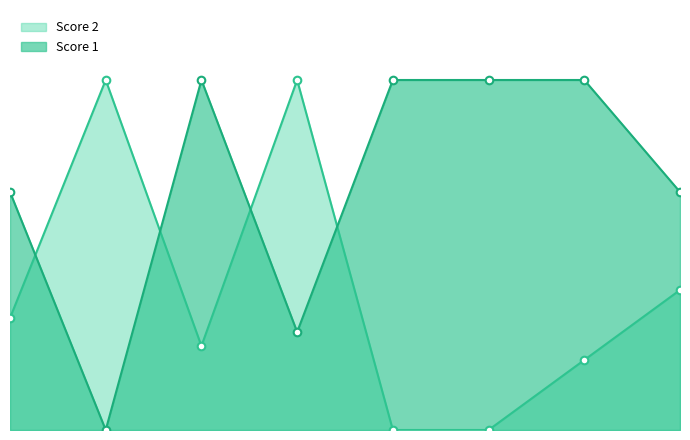

At which category is the sum across all series the highest?

4